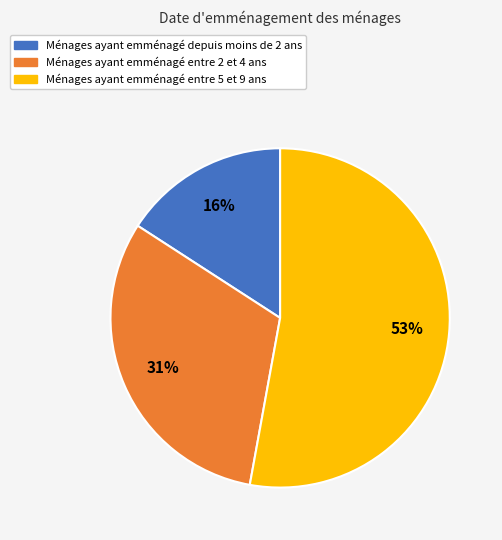

Is there a majority slice in this chart?

Yes